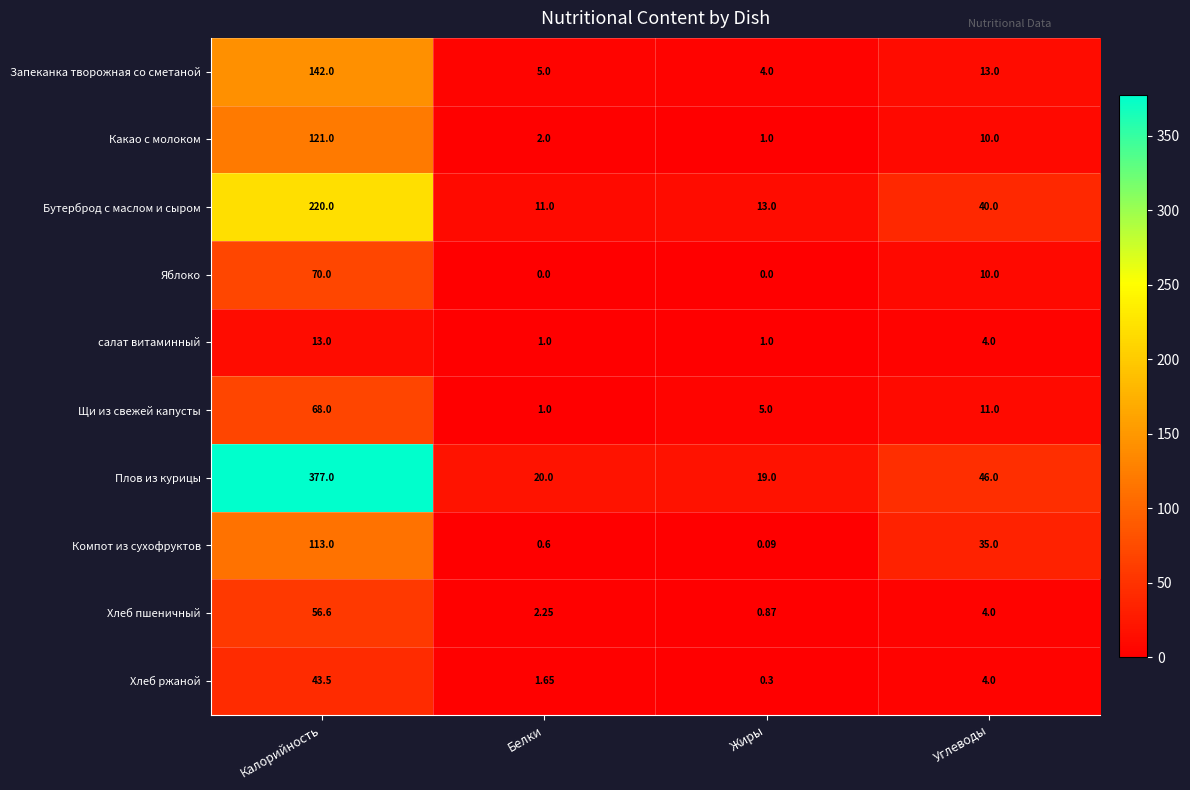

Which category has the highest value across all series?

Калорийность